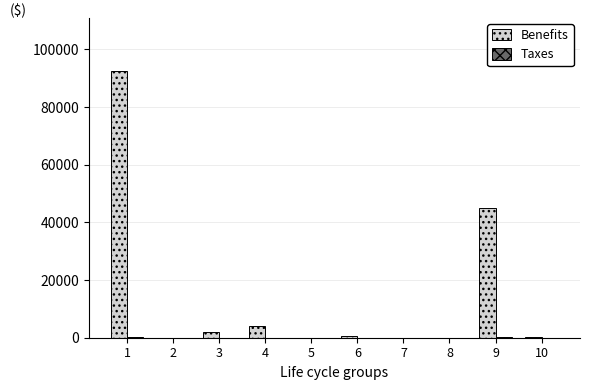

The Benefits series shows 44942.8 at 9. True or false?

True